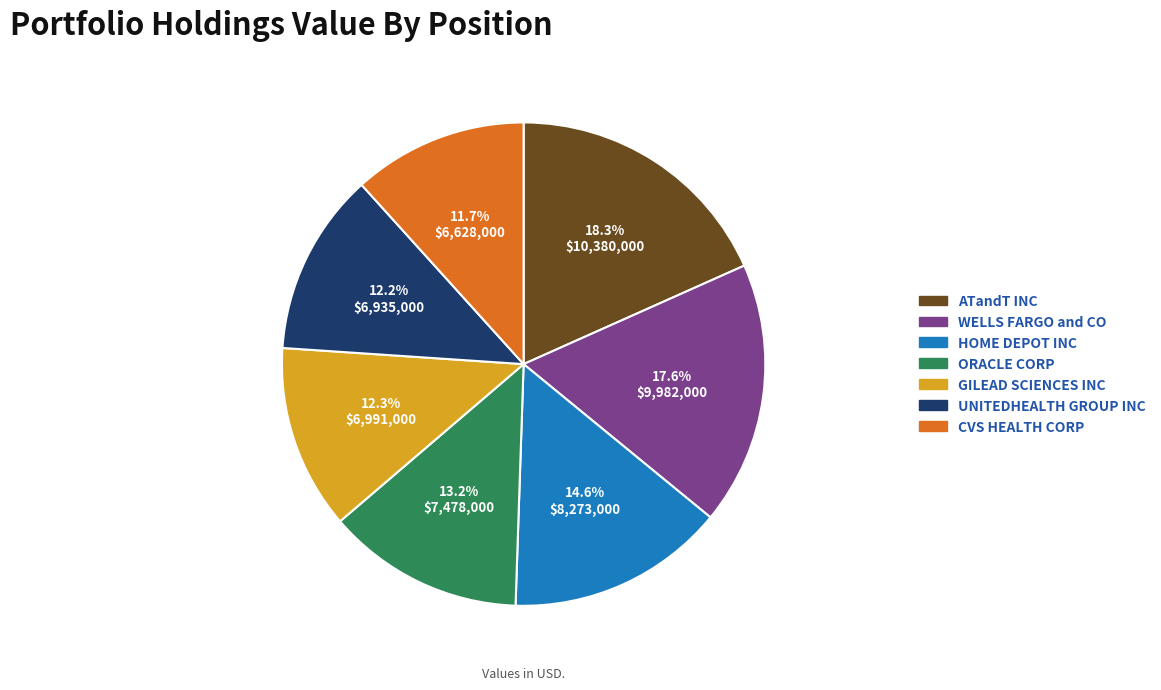

Approximately how many times larger is the value at CVS HEALTH CORP compared to WELLS FARGO and CO?

0.7